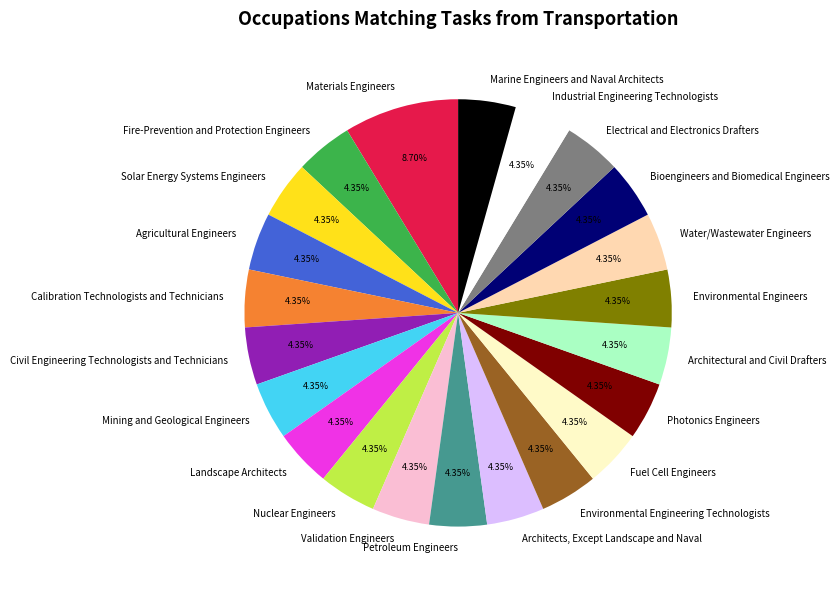

What is the largest slice in the pie chart?

Materials Engineers